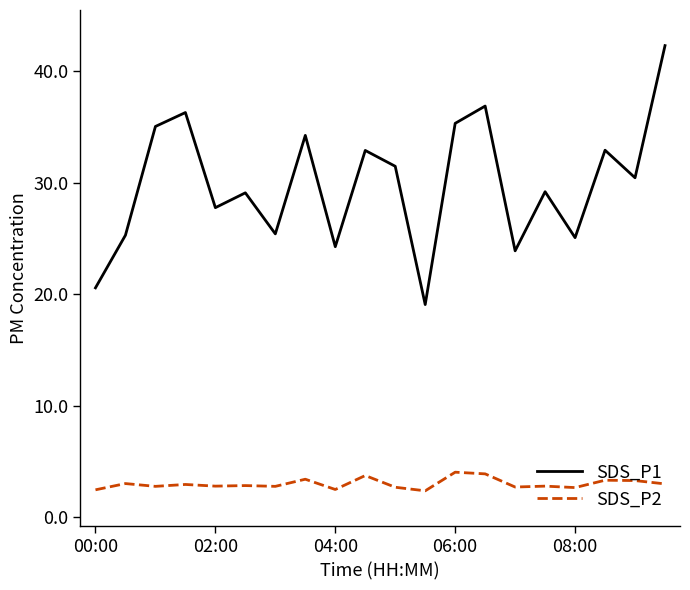

True or false: SDS_P2 and SDS_P1 cross at least once.

False